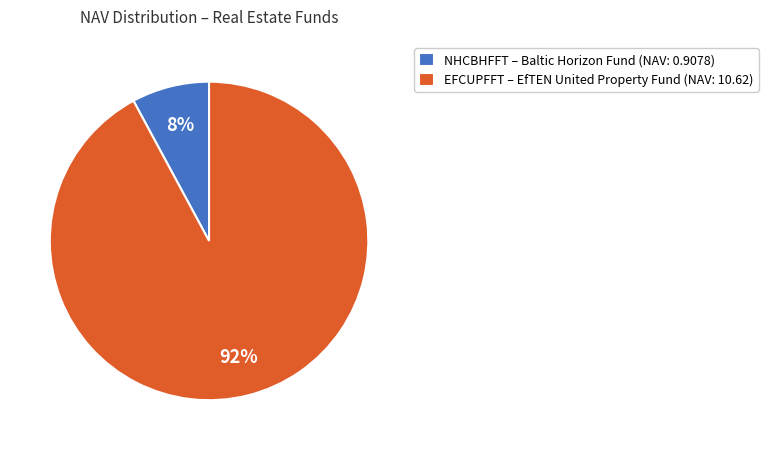

To the nearest percent, what is the average slice percentage?

50%